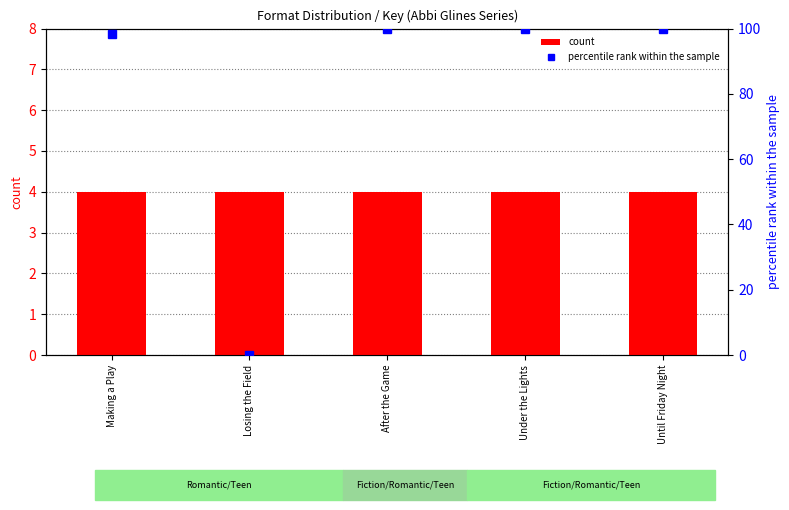

What is the sum of all count values?

20.0